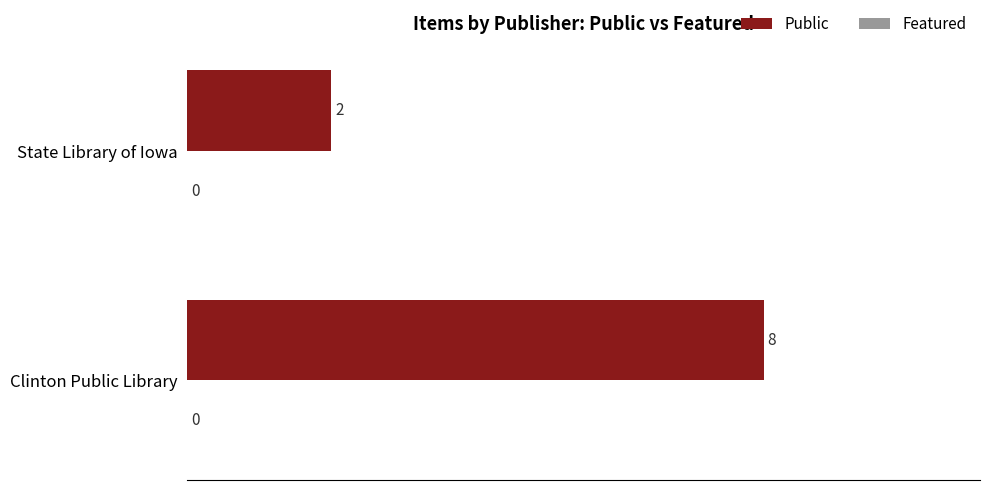

What is the difference between the values at Clinton Public Library and State Library of Iowa?

6